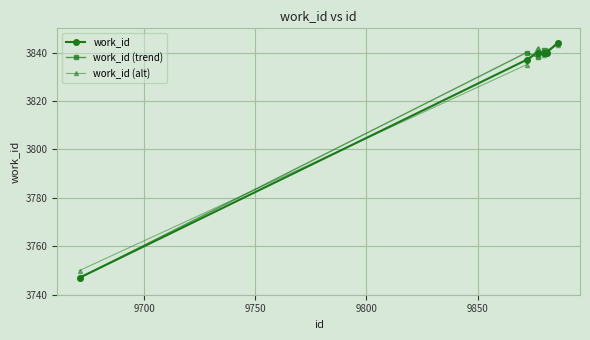

What is the greatest value displayed?

3844